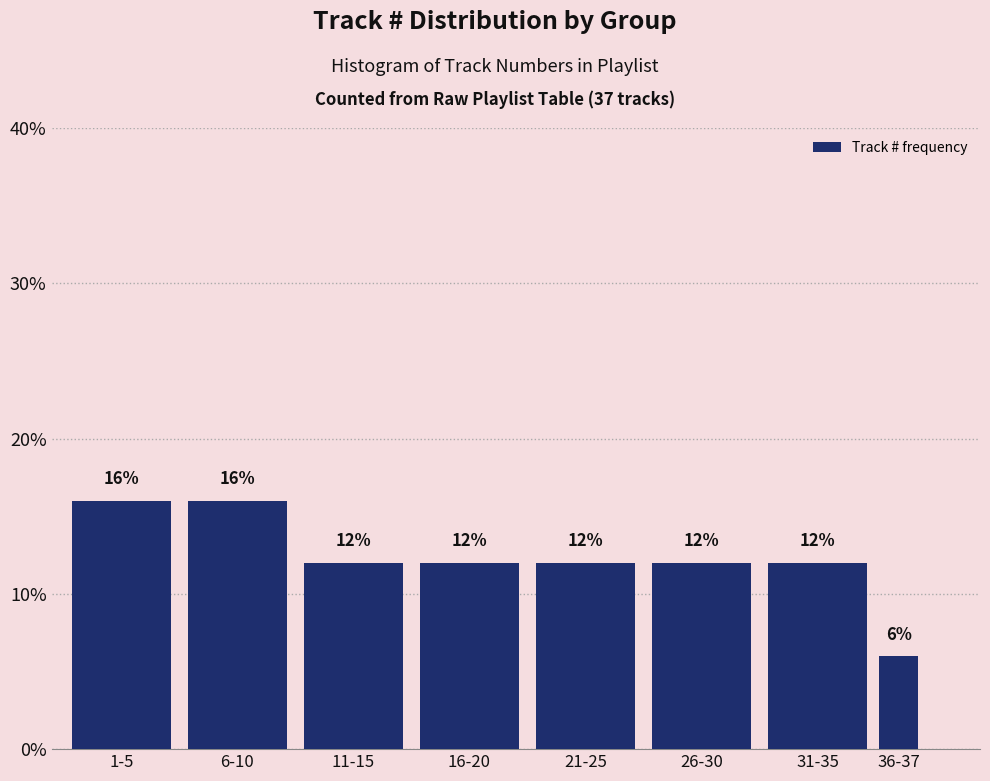

Reading right to left, what are all the values shown in this chart?

6	12	12	12	12	12	16	16